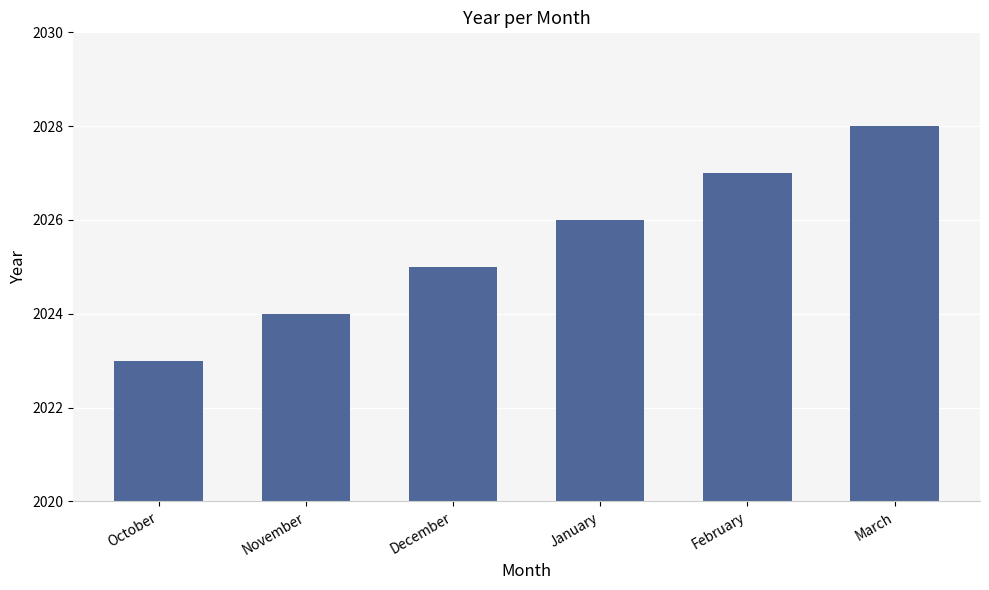

At which category does the chart reach its minimum across all series?

October